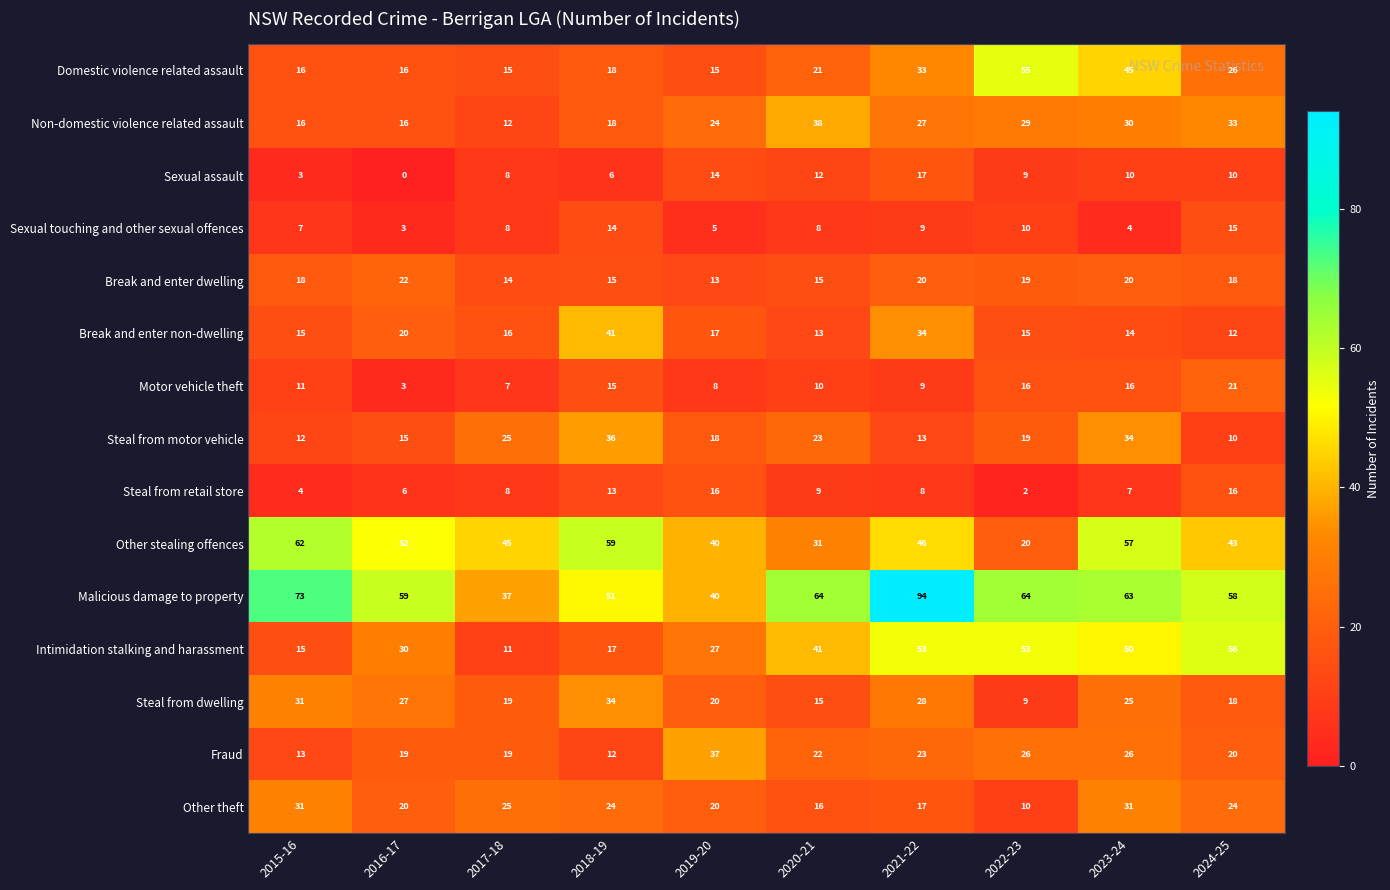

The Break and enter dwelling series shows 15 at 2020-21. True or false?

True